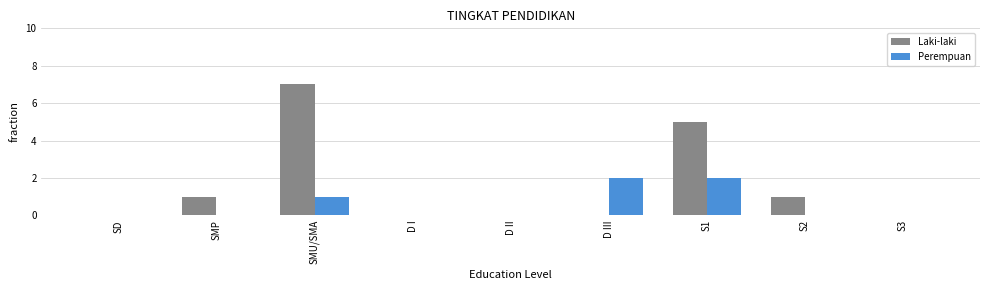

Is the value of Laki-laki at S1 greater than the value of Perempuan at S1?

Yes